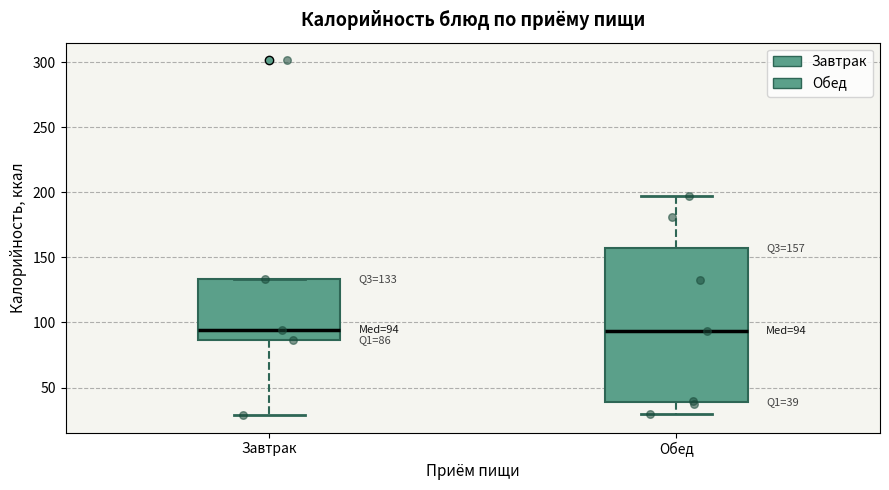

Which box is the tallest, from its lower edge to its upper edge?

Обед